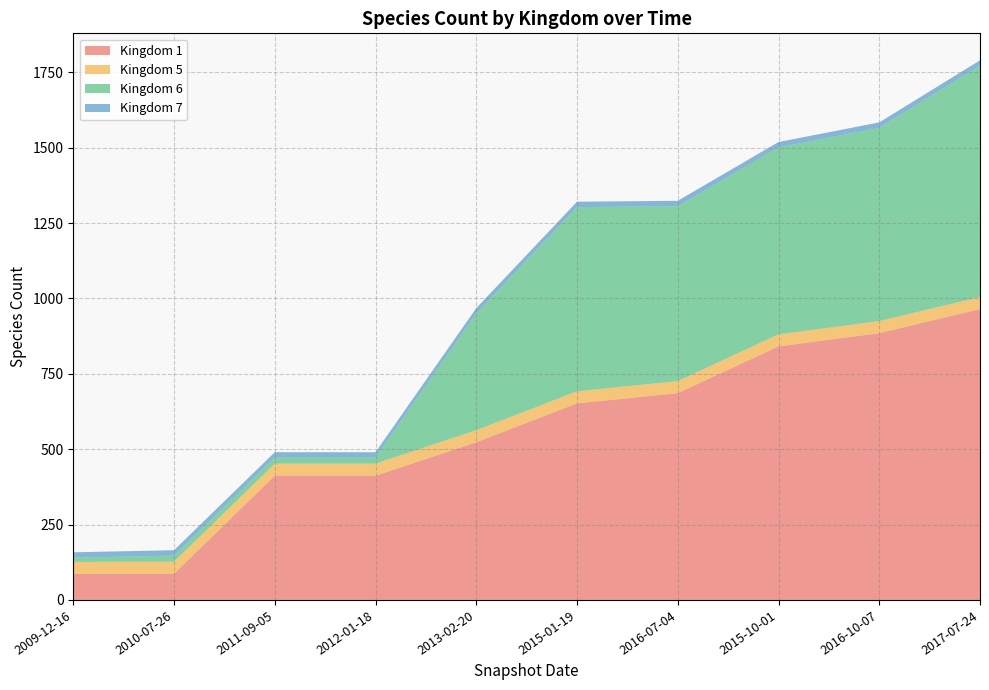

Reading left to right, extract all data points from this chart.

1: 86	87	412	412	523	652	686	841	885	965
5: 40	40	40	40	40	40	40	40	40	40
6: 14	20	20	20	387	611	580	620	641	767
7: 18	18	18	18	18	18	18	18	18	18